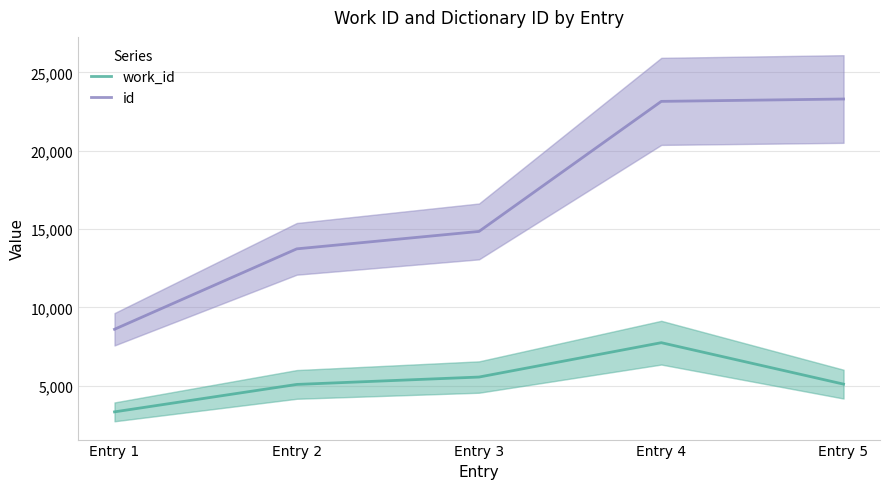

List the labels in order of id value, largest first.

Entry 5, Entry 4, Entry 3, Entry 2, Entry 1